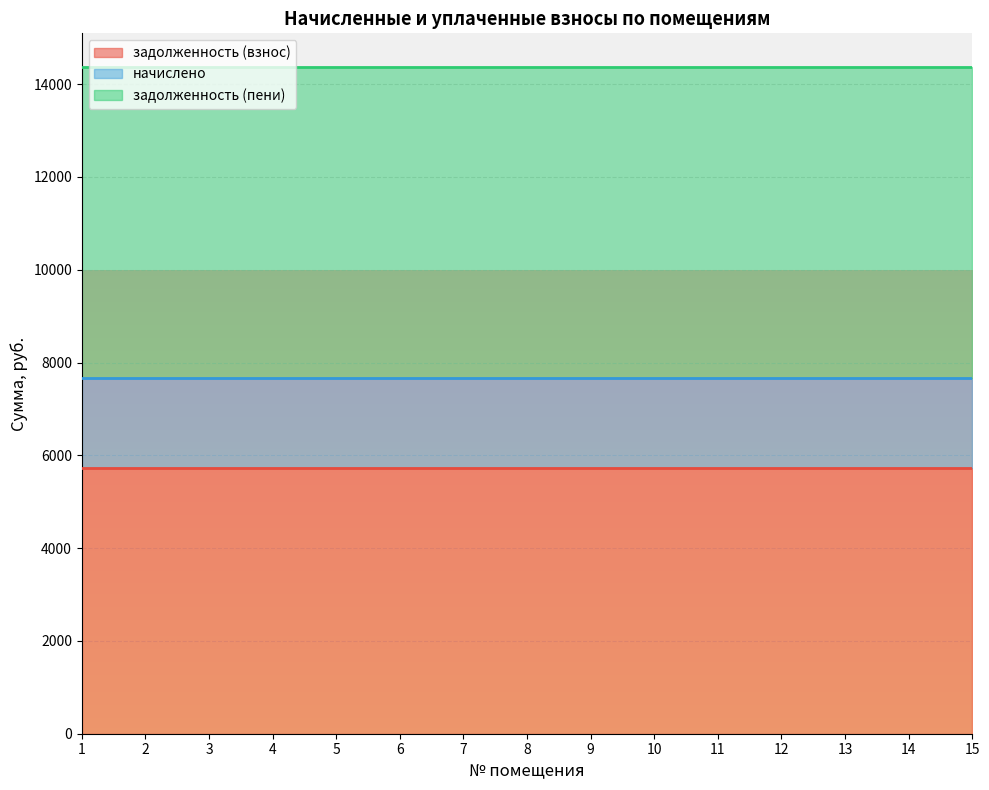

What is the minimum value for задолженность (пени)?

6700.5